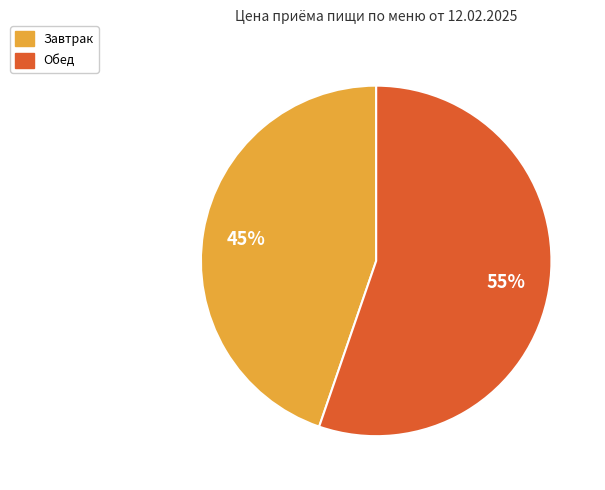

Combined, do Обед and Завтрак account for over 50%?

Yes